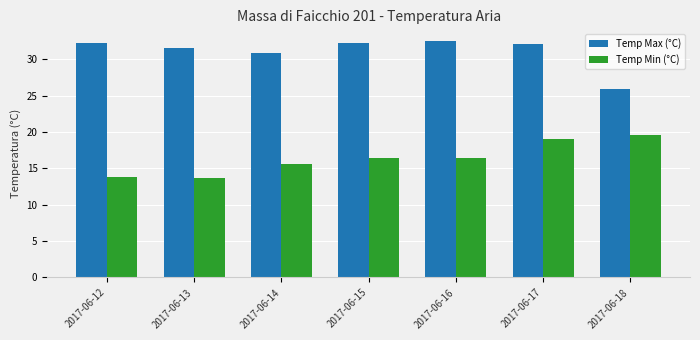

Is the value of Temp Min (°C) at 2017-06-14 greater than the value of Temp Max (°C) at 2017-06-18?

No